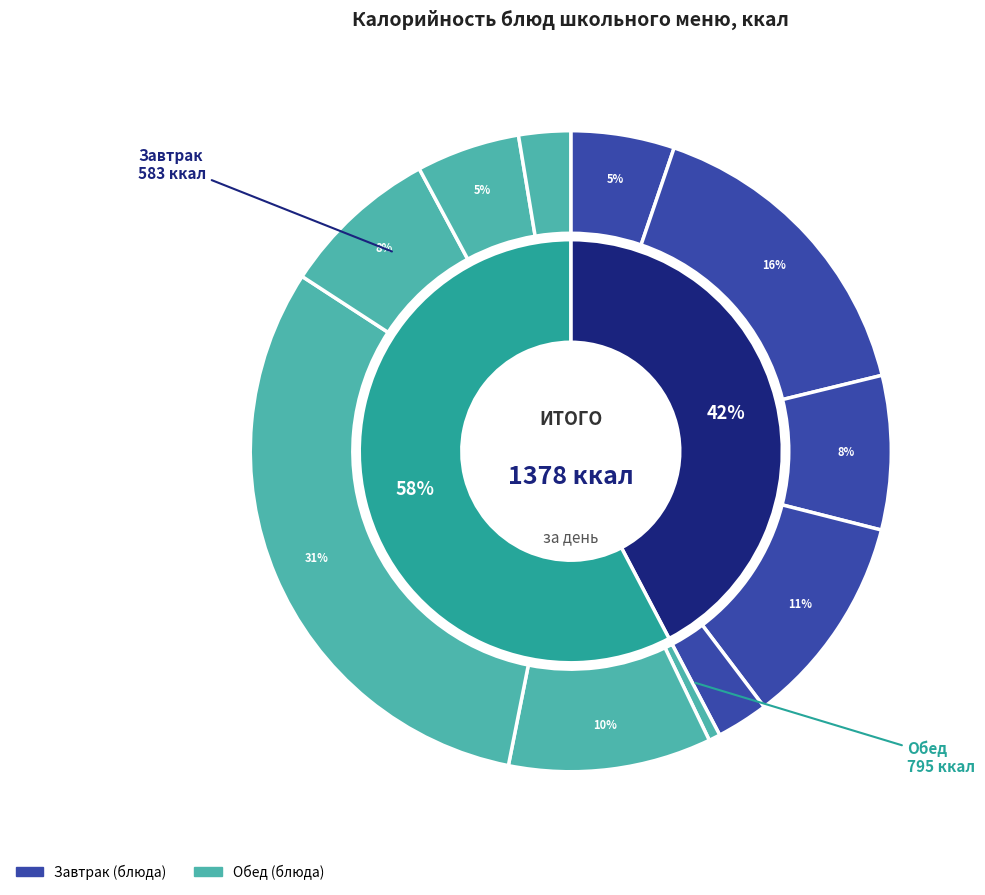

Which has a higher value, Хлеб ржаной (обед) or Хлеб ржаной (завтрак)?

Хлеб ржаной (обед)